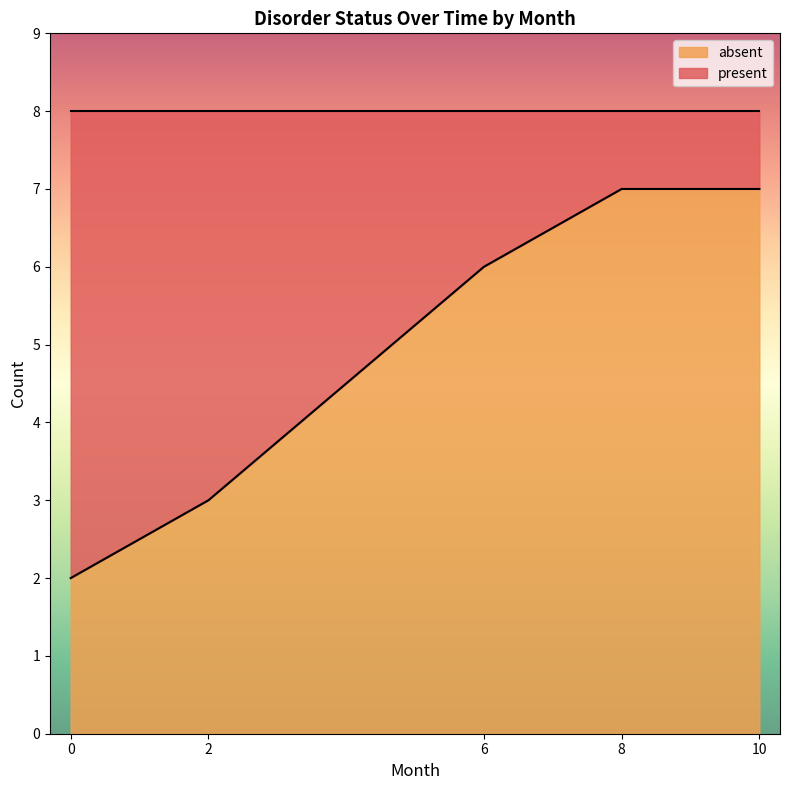

What is the difference between the maximum and second lowest values in the absent series?

4